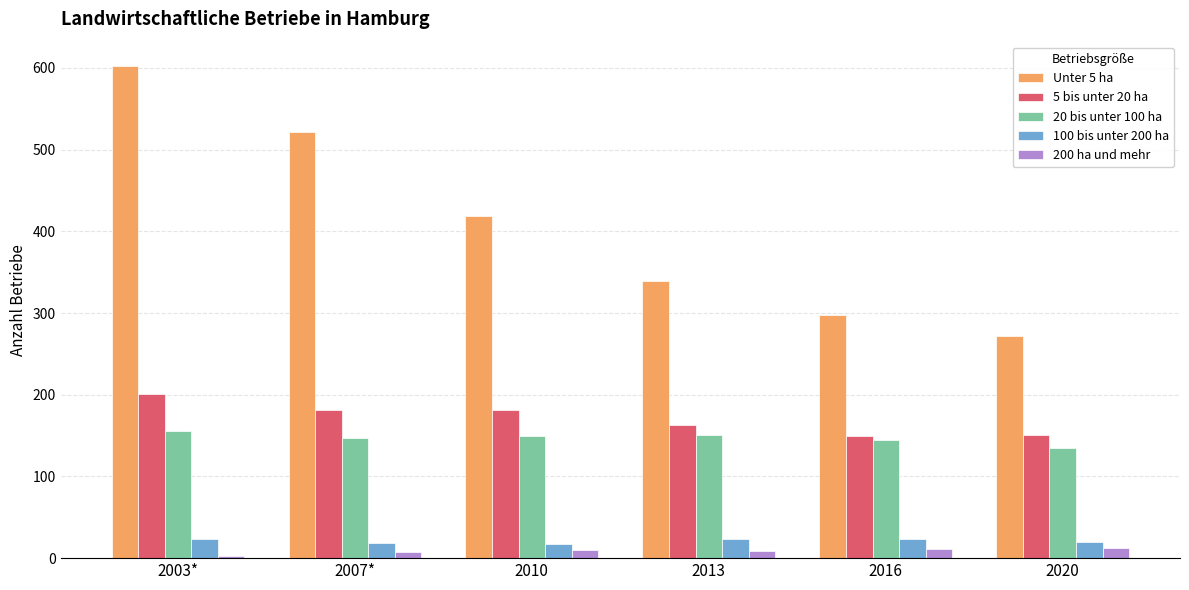

Which series has the largest range (max minus min)?

Unter 5 ha